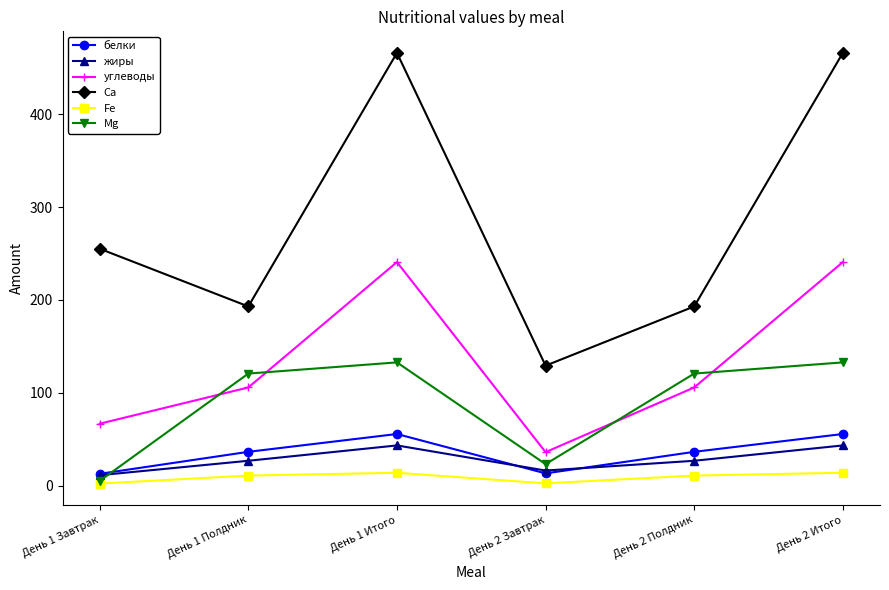

What is the difference between the highest and lowest values at День 1 Итого?

452.5